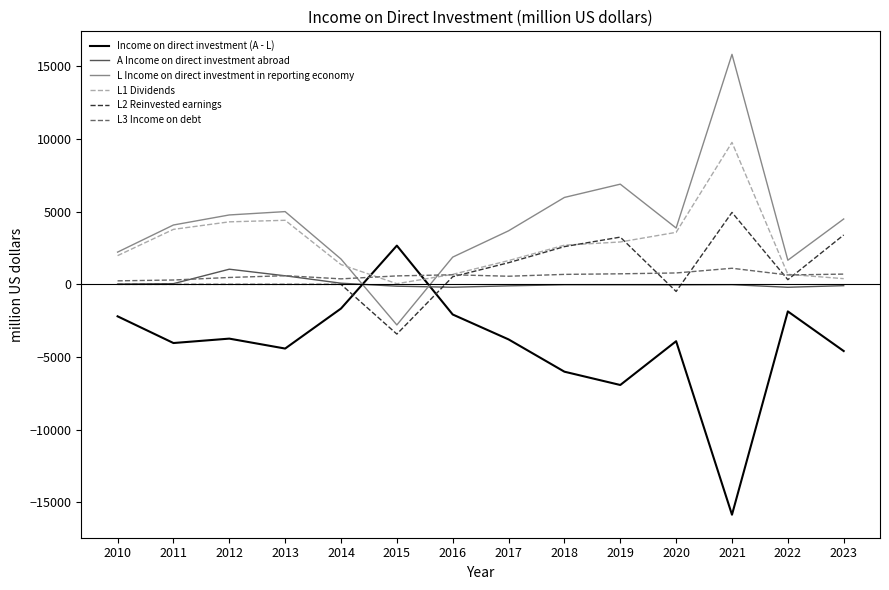

At which label does L2 Reinvested earnings first exceed 323?

2016